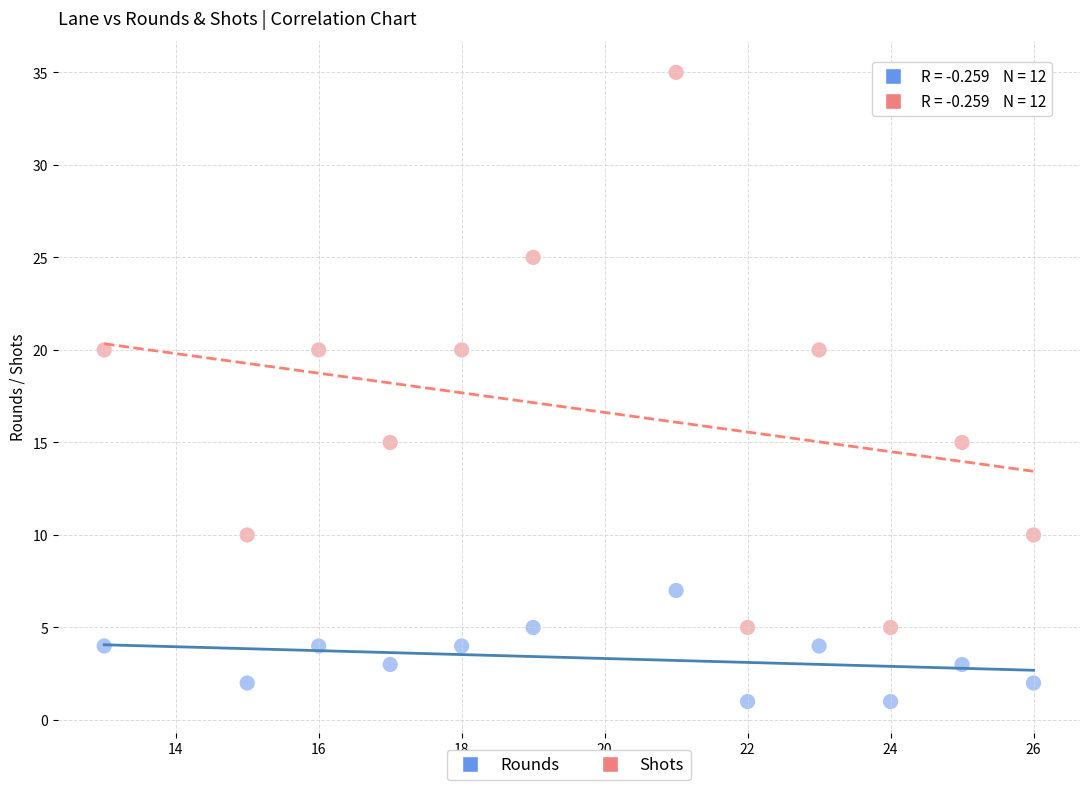

Which series reaches the minimum Y coordinate?

Rounds